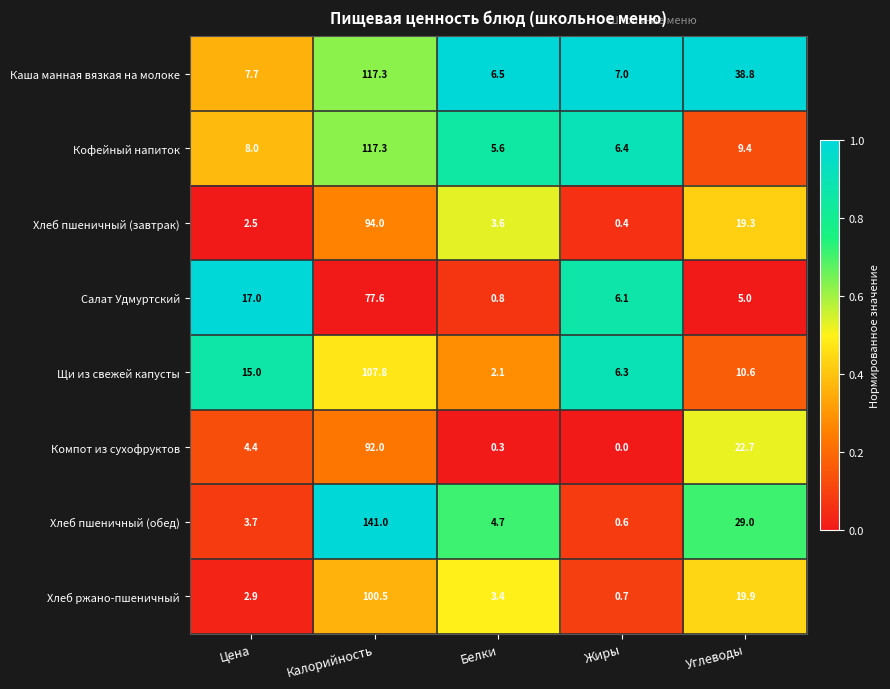

Rank the series at Цена from lowest to highest value.

Хлеб пшеничный (завтрак), Хлеб ржано-пшеничный, Хлеб пшеничный (обед), Компот из сухофруктов, Каша манная вязкая на молоке, Кофейный напиток, Щи из свежей капусты, Салат Удмуртский